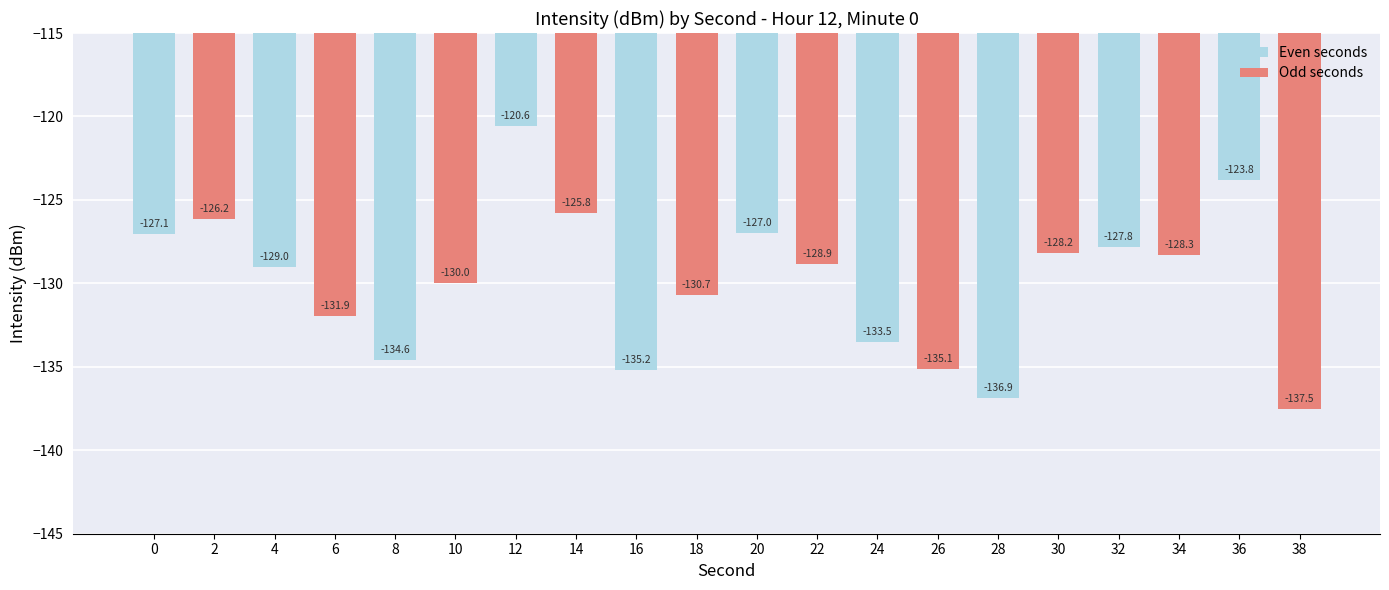

What is the sum of all values?

-2598.0